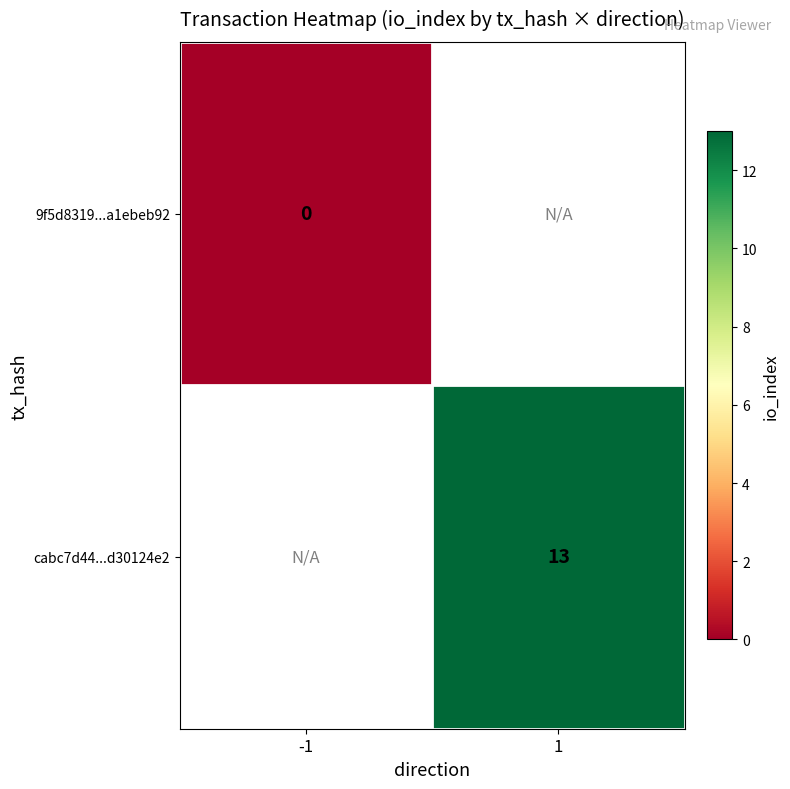

True or false: cabc7d44...d30124e2 has a value of 6 at 1.

False